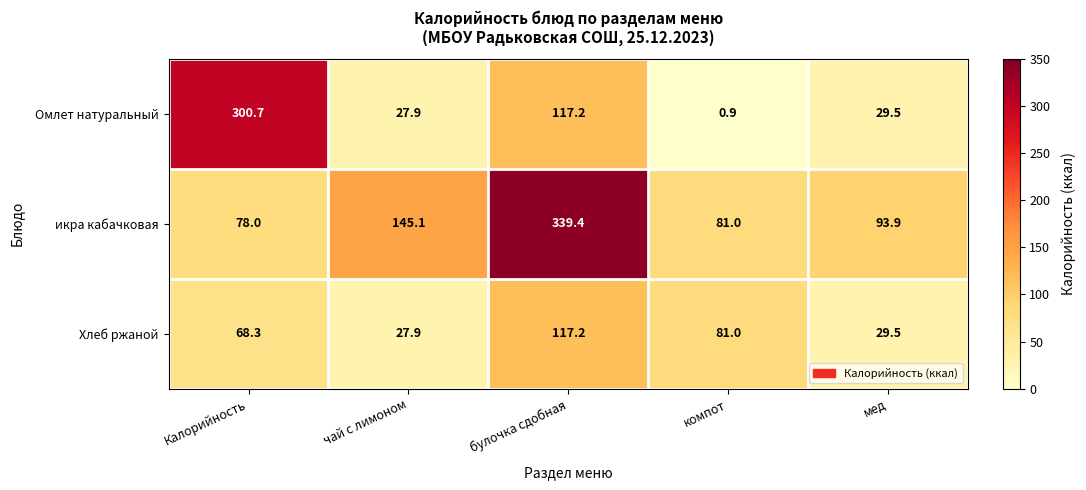

What is the difference between the second highest and minimum values in the Омлет натуральный series?

116.3